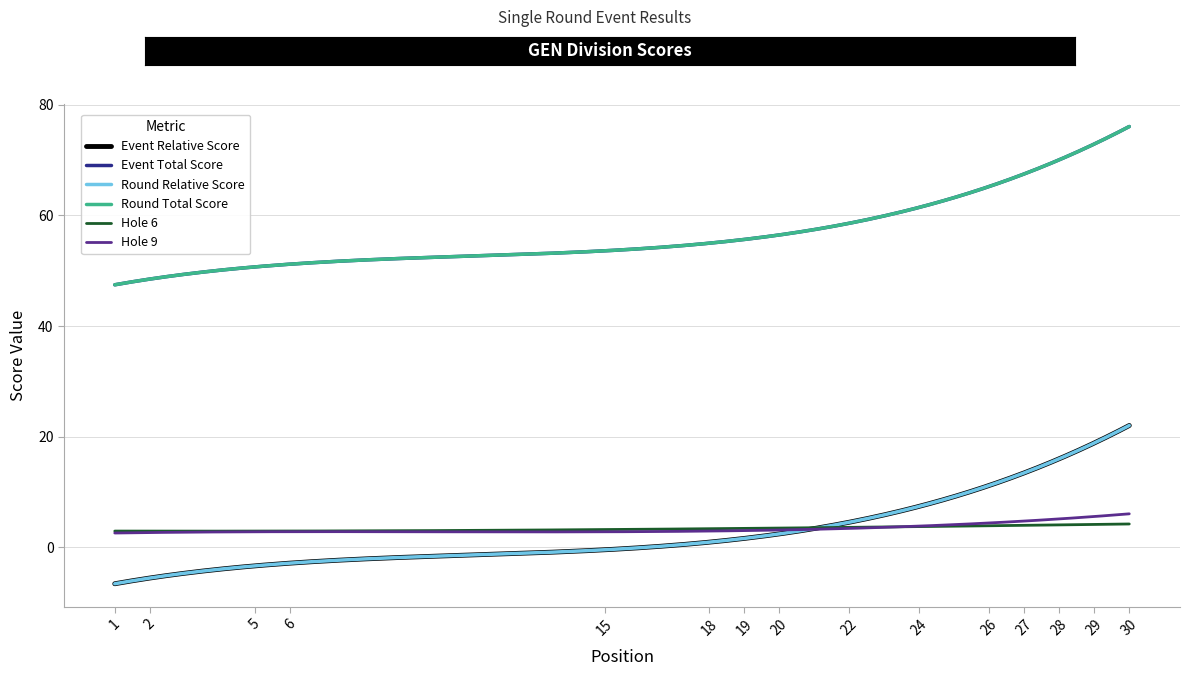

Is this an area chart (filled region under the line)?

No